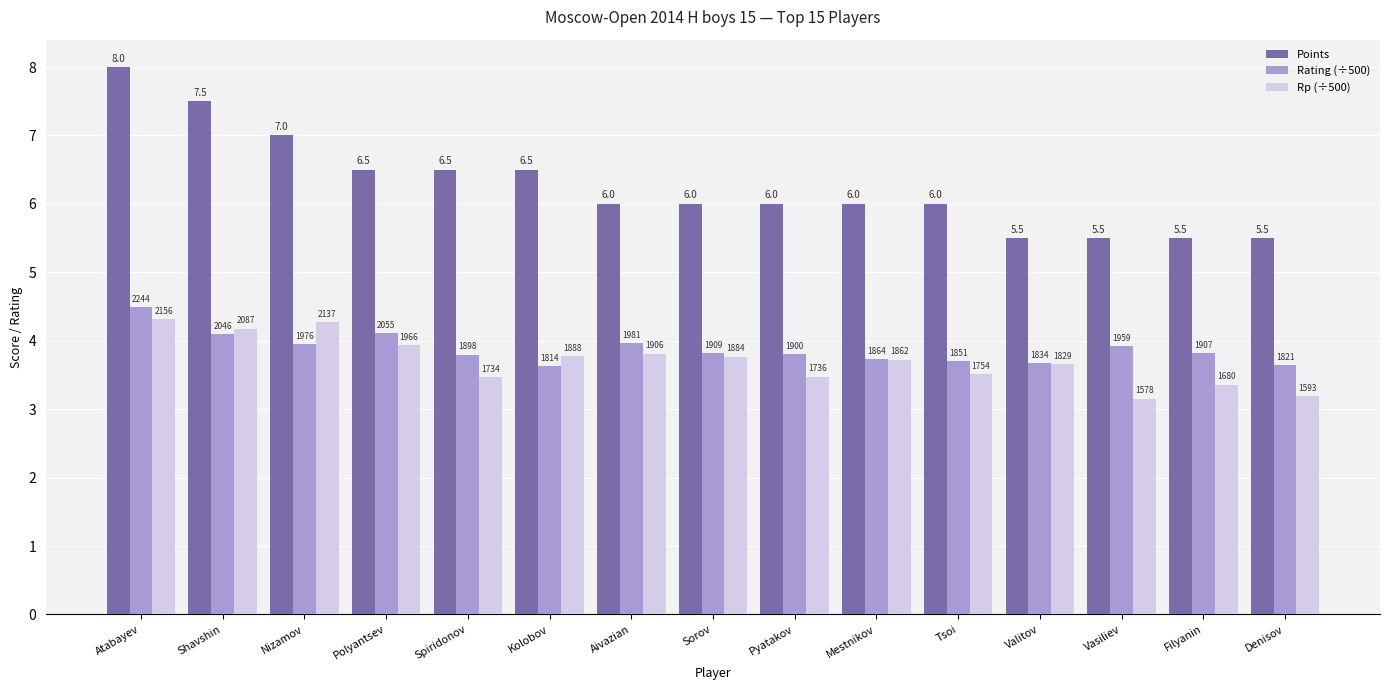

Is the value of Rp (÷500) at Valitov greater than the value of Points at Filyanin?

No